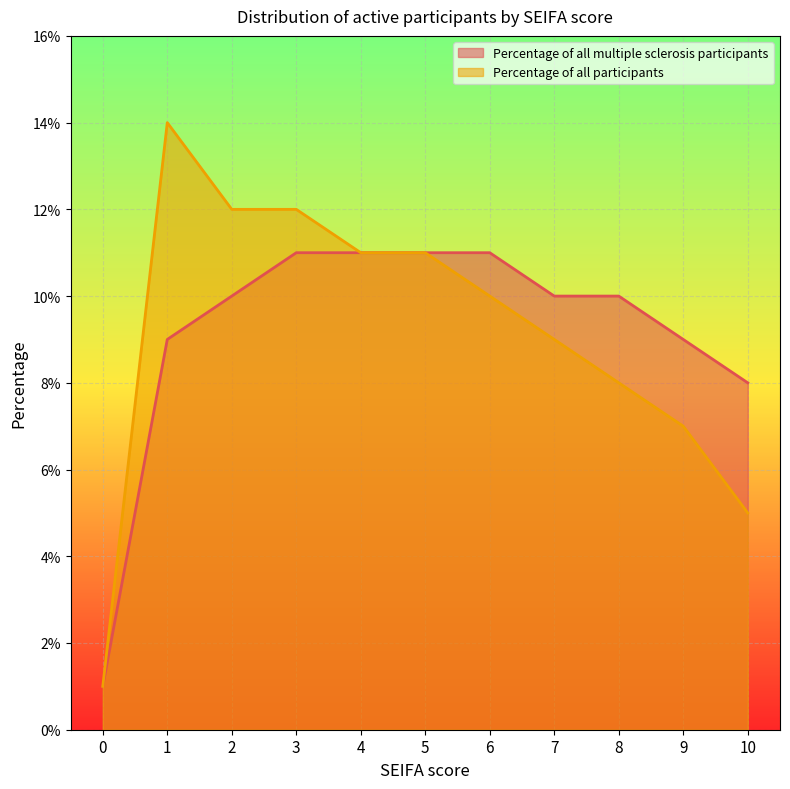

True or false: Percentage of all multiple sclerosis participants and Percentage of all participants intersect in this chart.

False